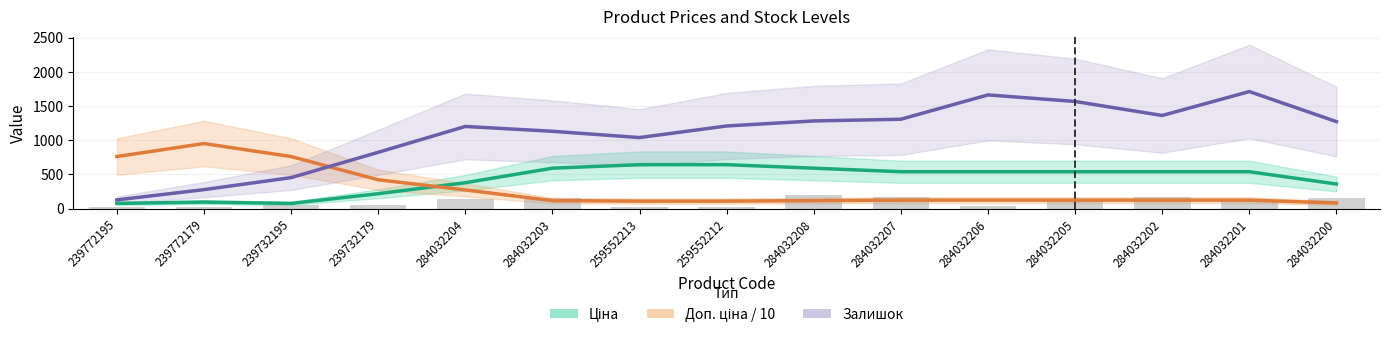

What position from the left is 284032204?

5